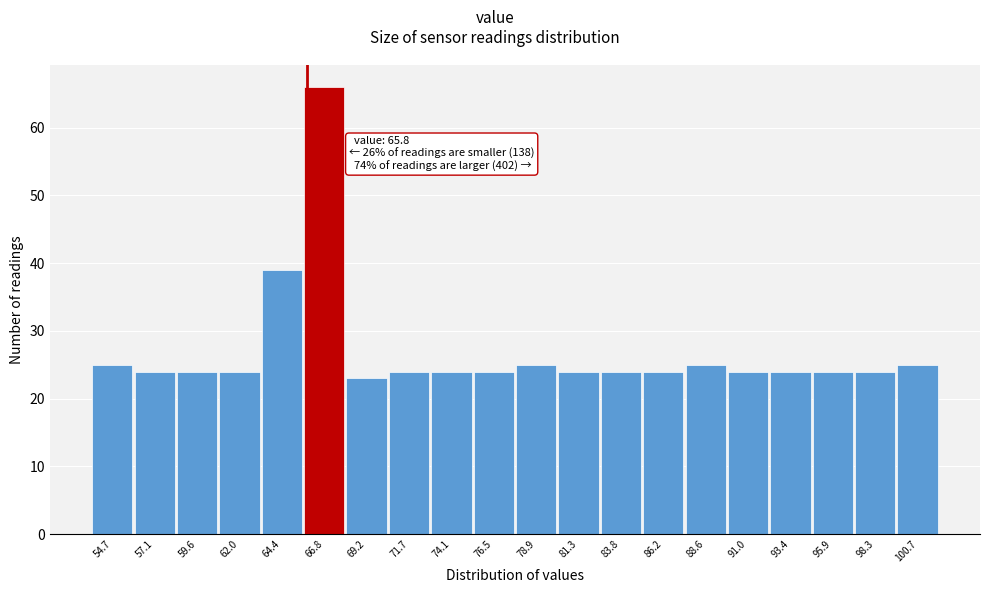

Over which range of the x-axis is the bar tallest?

65.5 to 68.0